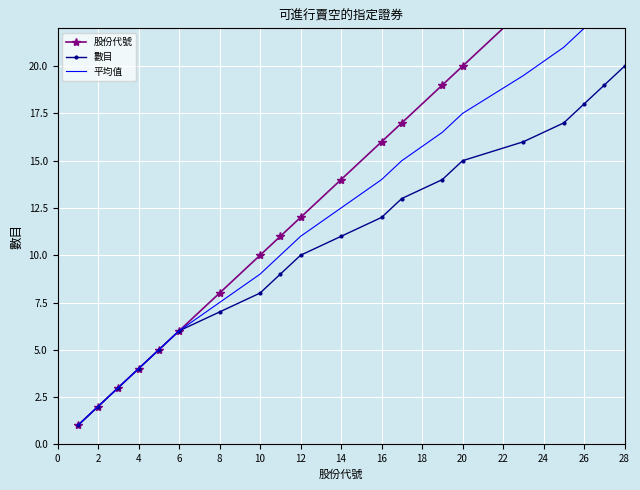

What is the difference between the maximum and second lowest values in the 平均值 series?

22.0